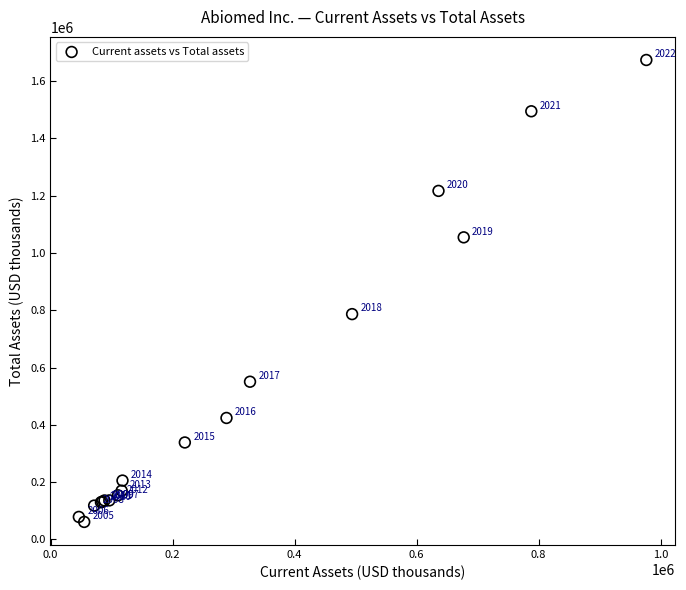

What Y value in the scatter plot is closest to 867227?

786375